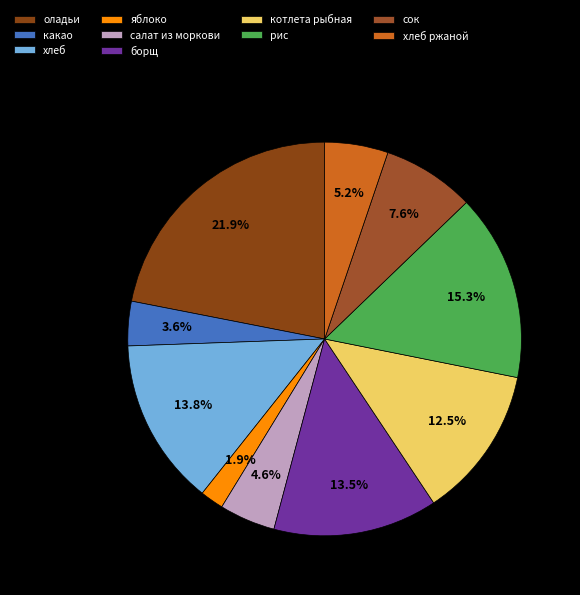

How many segments does this pie chart have?

10